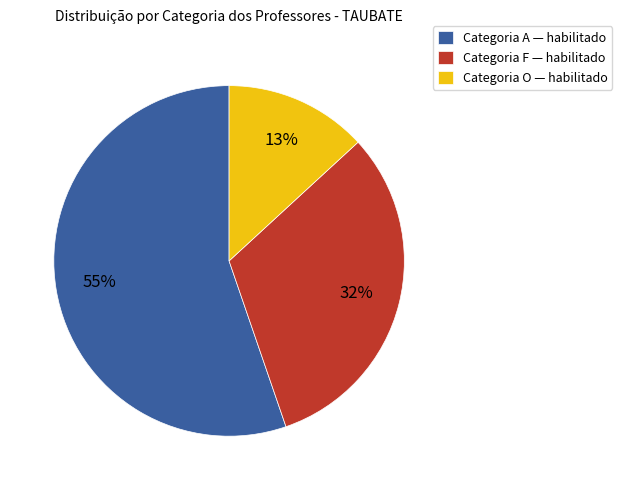

Rank the categories by value from highest to lowest.

Categoria A, Categoria F, Categoria O